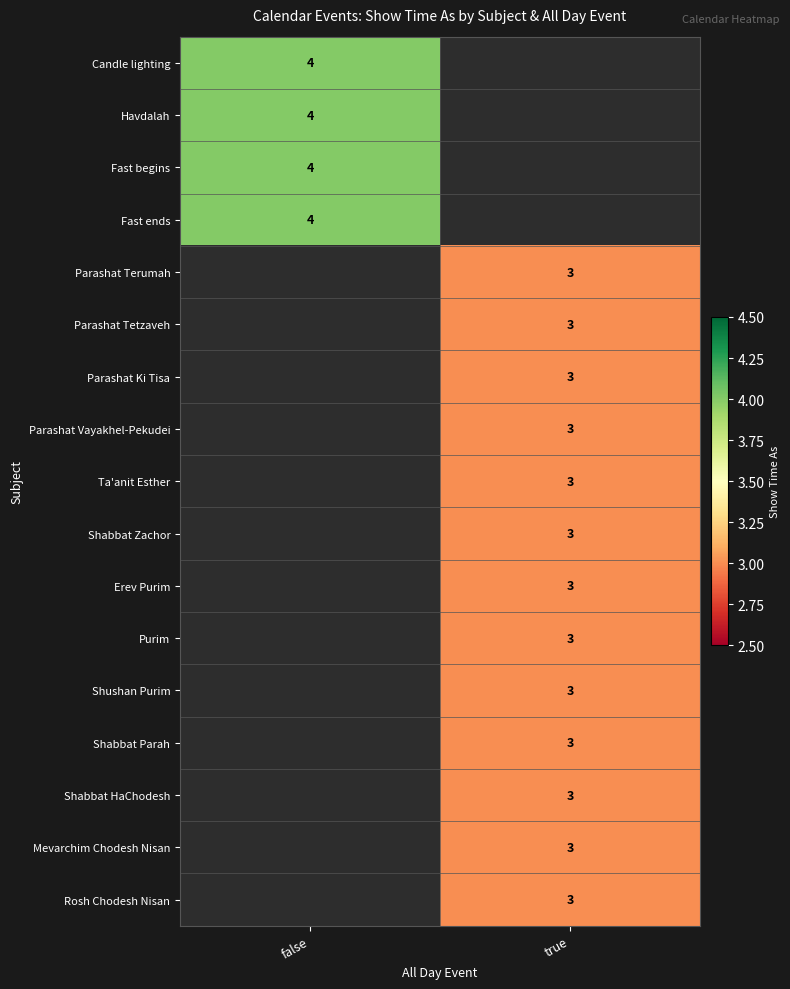

The Fast begins series shows 4 at false. True or false?

True